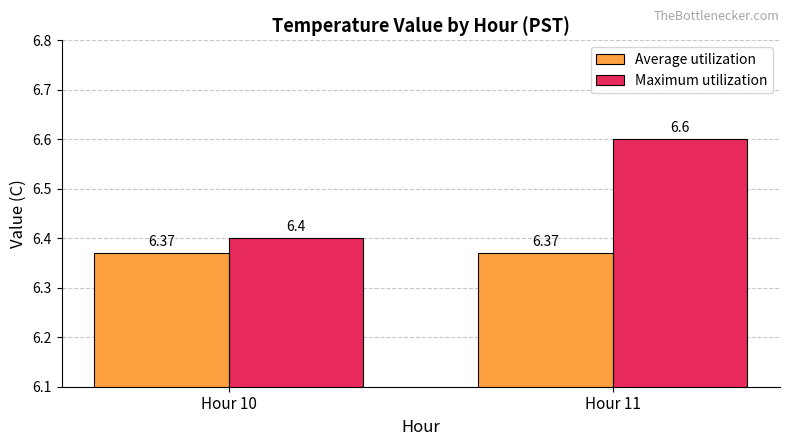

Which series has the largest total across all categories?

Maximum utilization